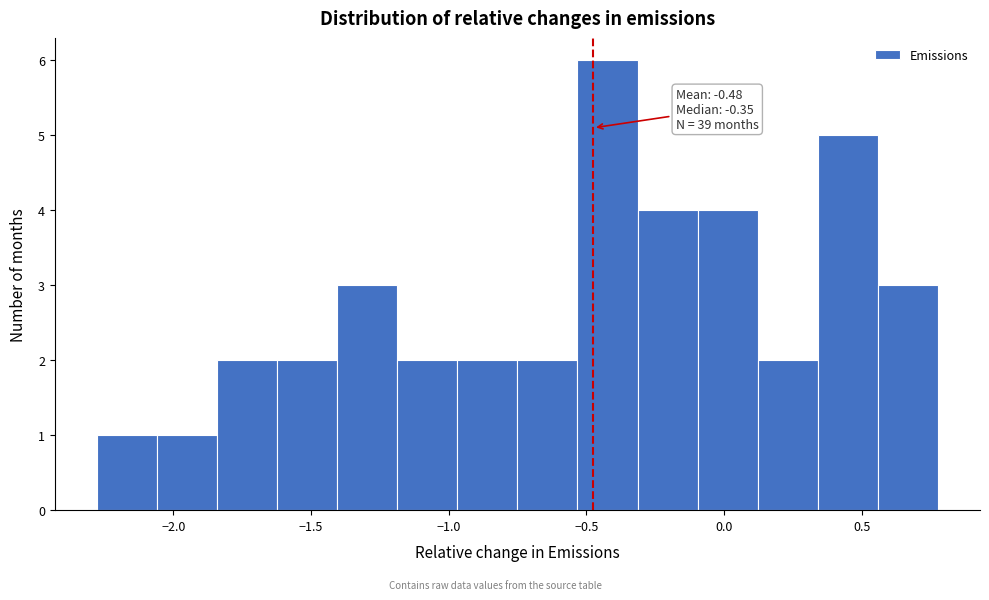

Over which range of the x-axis is the bar tallest?

-0.55 to -0.30